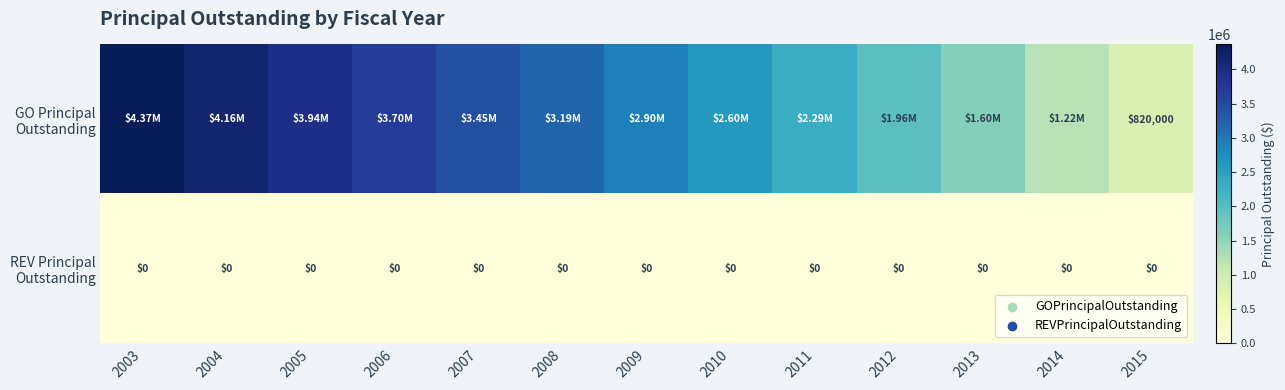

Which has a higher value, 2005 or 2007?

2005